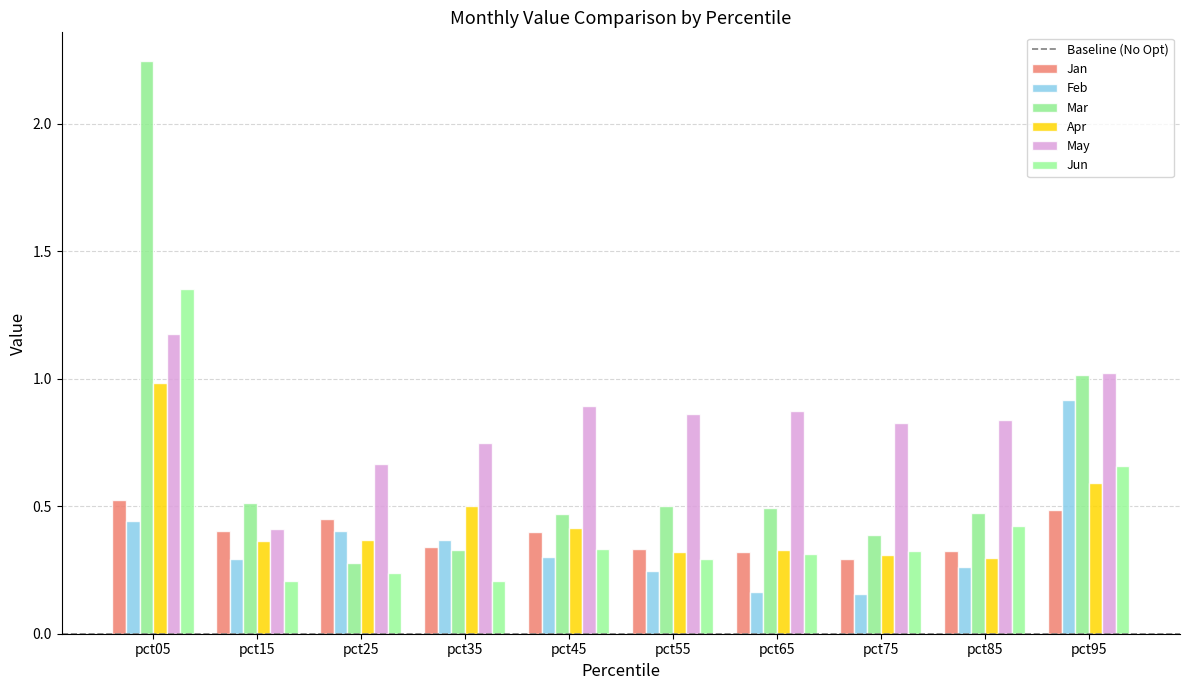

The value of Jan at pct65 is 0.1. True or false?

False